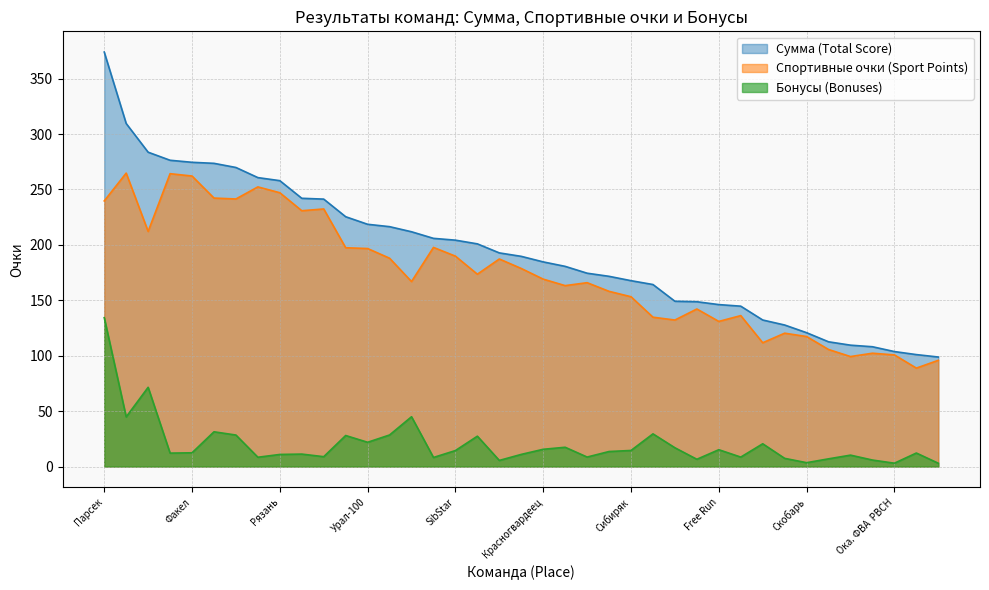

Reading left to right, extract all data points from this chart.

Сумма (Total Score): 373.9	309.5	283.6	276.3	274.5	273.6	269.8	260.7	257.9	242.0	241.3	225.4	218.6	216.4	211.8	205.9	204.2	200.9	192.7	189.6	184.6	180.6	174.4	171.6	167.7	164.2	149.1	148.7	146.1	144.7	132.2	127.7	120.8	112.5	109.5	108.1	103.7	101.0	98.8
Спортивные очки (Sport Points): 239.6	264.7	212.1	264.2	262.1	242.2	241.4	252.3	247.0	230.8	232.4	197.4	196.7	187.9	166.9	197.7	189.8	173.5	187.2	178.7	169.1	163.2	165.9	158.1	153.2	134.7	132.2	142.1	130.9	136.2	111.7	120.3	117.3	105.6	99.2	102.2	100.7	88.8	95.8
Бонусы (Bonuses): 134.3	44.8	71.5	12.1	12.4	31.3	28.4	8.4	10.9	11.2	8.9	28.0	21.9	28.5	44.9	8.2	14.4	27.4	5.5	10.9	15.6	17.4	8.6	13.5	14.5	29.5	16.9	6.5	15.2	8.5	20.5	7.4	3.5	6.9	10.3	5.8	3.0	12.2	3.0